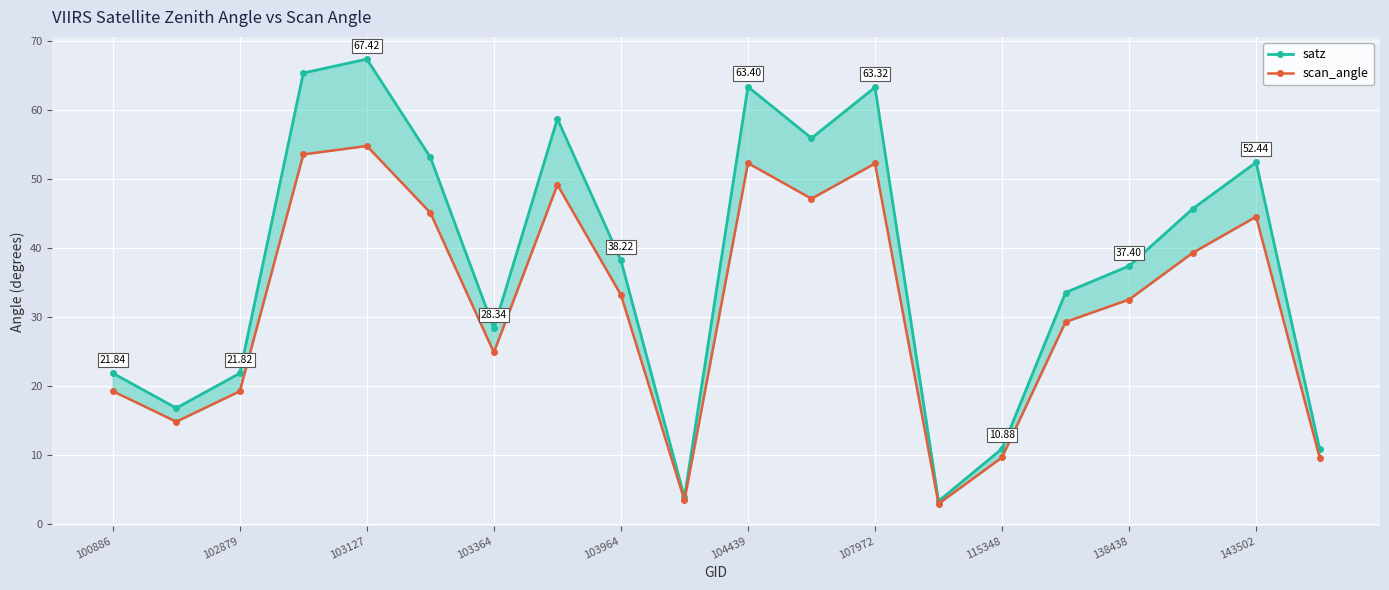

Is it true that scan_angle equals 49.6 at 103964?

False